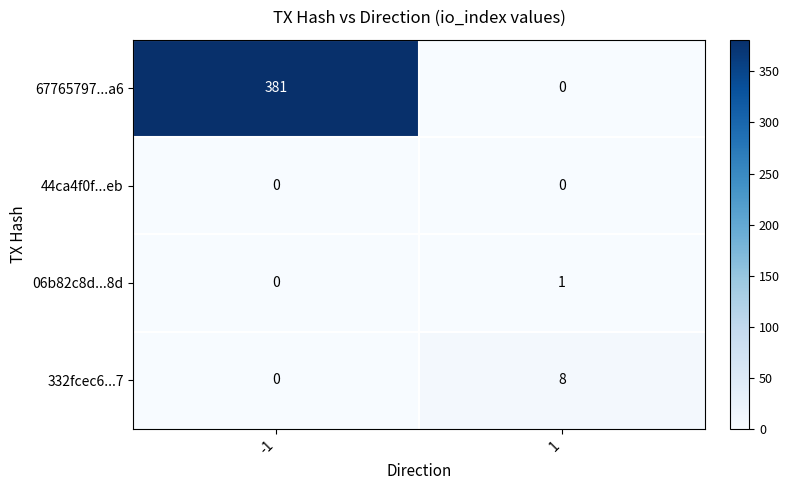

Between -1 and 1, which series saw the biggest shift?

67765797...a6